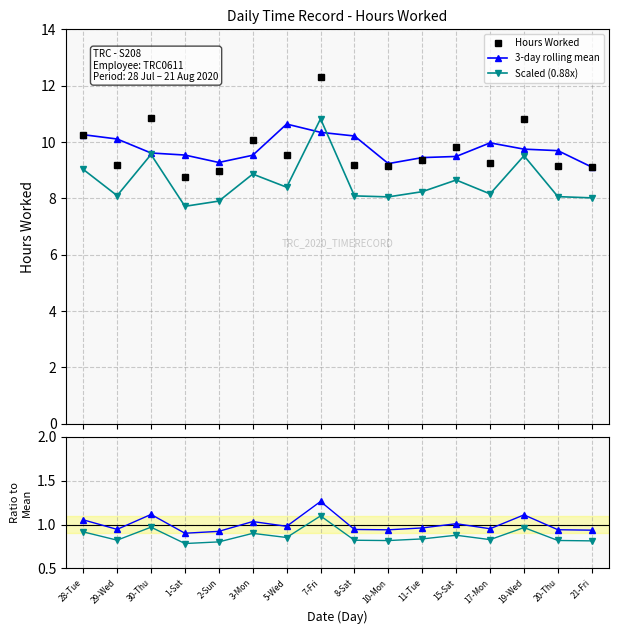

Reading left to right, extract all data points from this chart.

Hours Worked: 10.3	9.2	10.9	8.8	9.0	10.1	9.5	12.3	9.2	9.2	9.4	9.8	9.3	10.8	9.2	9.1
3-day rolling mean: 10.3	10.1	9.6	9.5	9.3	9.5	10.6	10.3	10.2	9.2	9.4	9.5	10.0	9.7	9.7	9.1
Scaled (0.88x): 9.0	8.1	9.6	7.7	7.9	8.9	8.4	10.8	8.1	8.1	8.2	8.7	8.2	9.5	8.1	8.0
Mean ratio: 1.1	0.9	1.1	0.9	0.9	1.0	1.0	1.3	0.9	0.9	1.0	1.0	1.0	1.1	0.9	0.9
Scaled ratio: 0.9	0.8	1.0	0.8	0.8	0.9	0.9	1.1	0.8	0.8	0.8	0.9	0.8	1.0	0.8	0.8